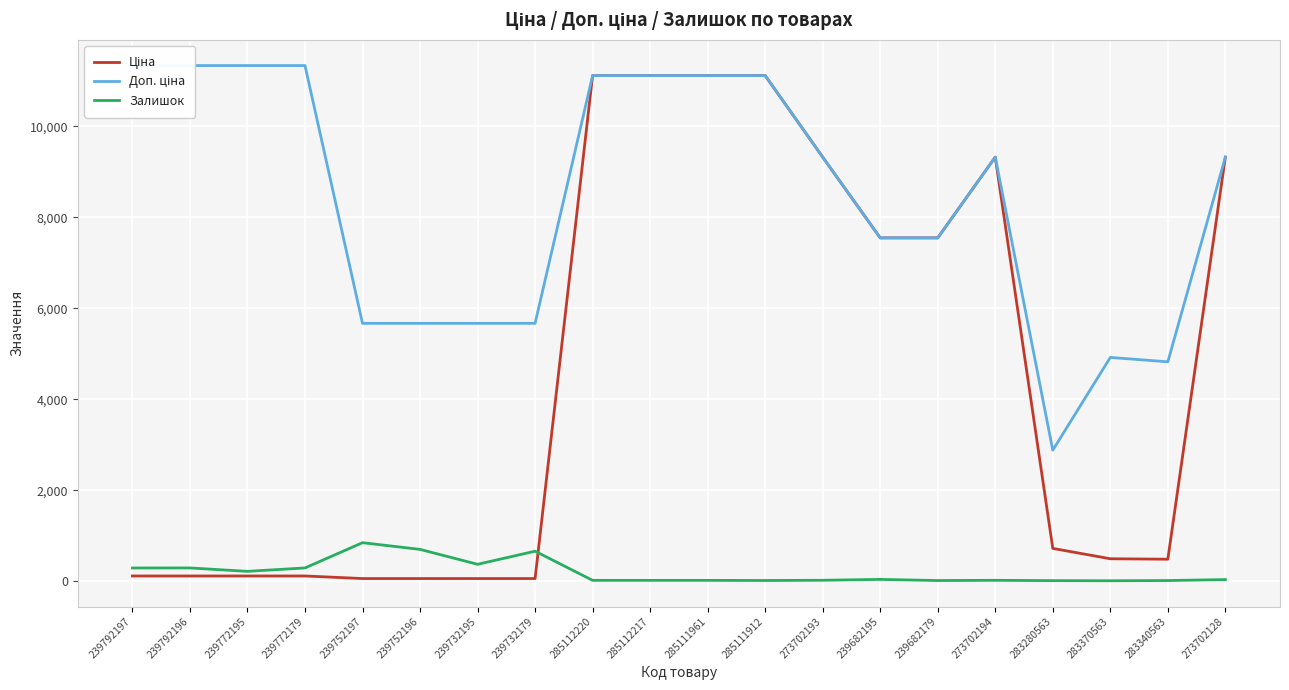

At which label does Доп. ціна first exceed 9321?

239792197